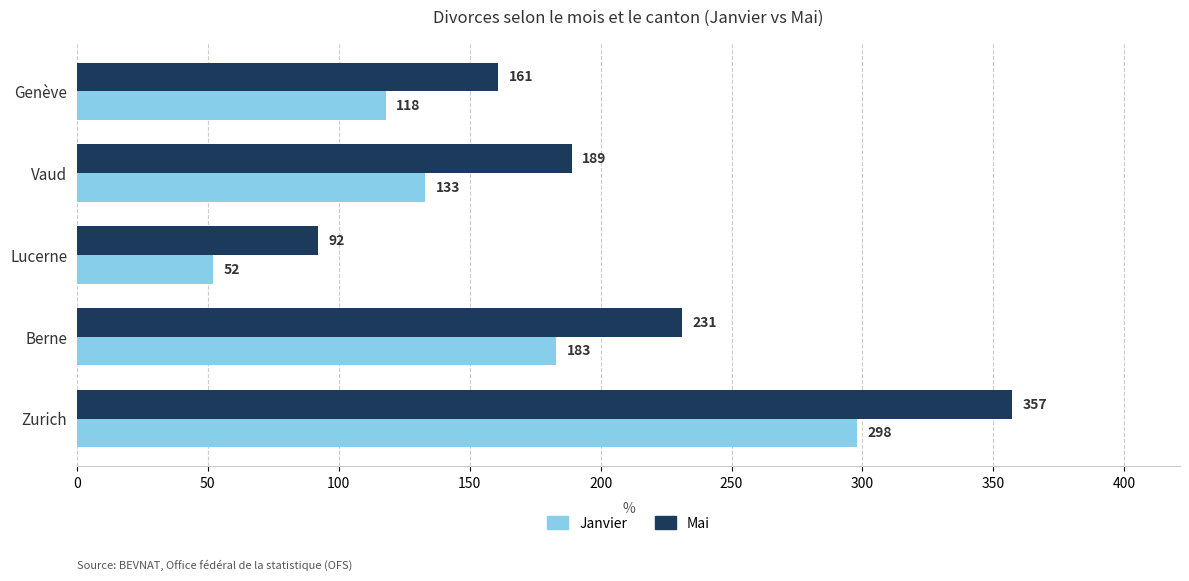

What is the average value of the Mai series?

206